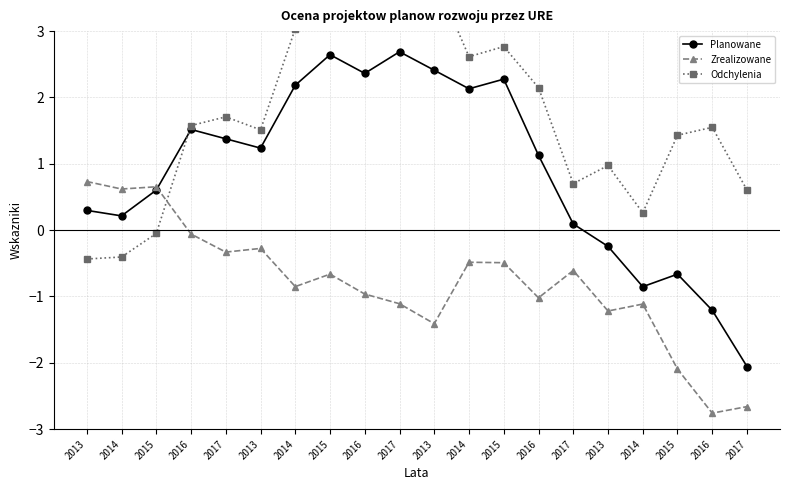

How many data points in Odchylenia are above 1?

13